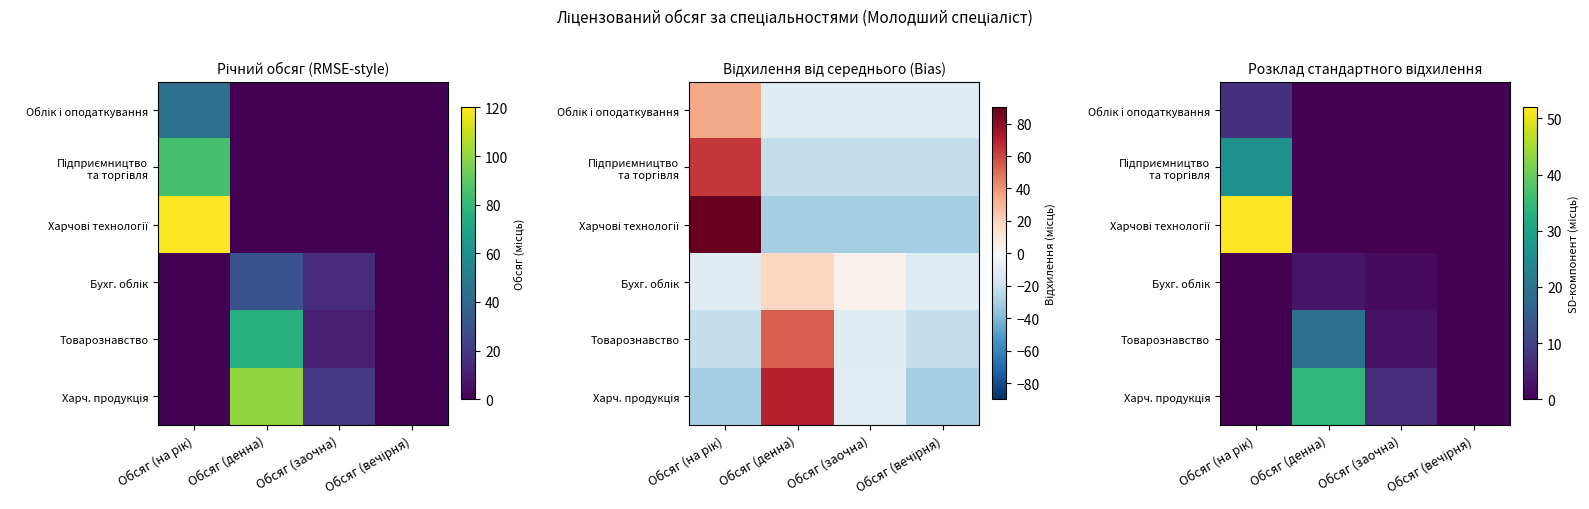

List the labels in order of Харчові технології value, smallest first.

Обсяг (денна), Обсяг (заочна), Обсяг (вечірня), Обсяг (на рік)